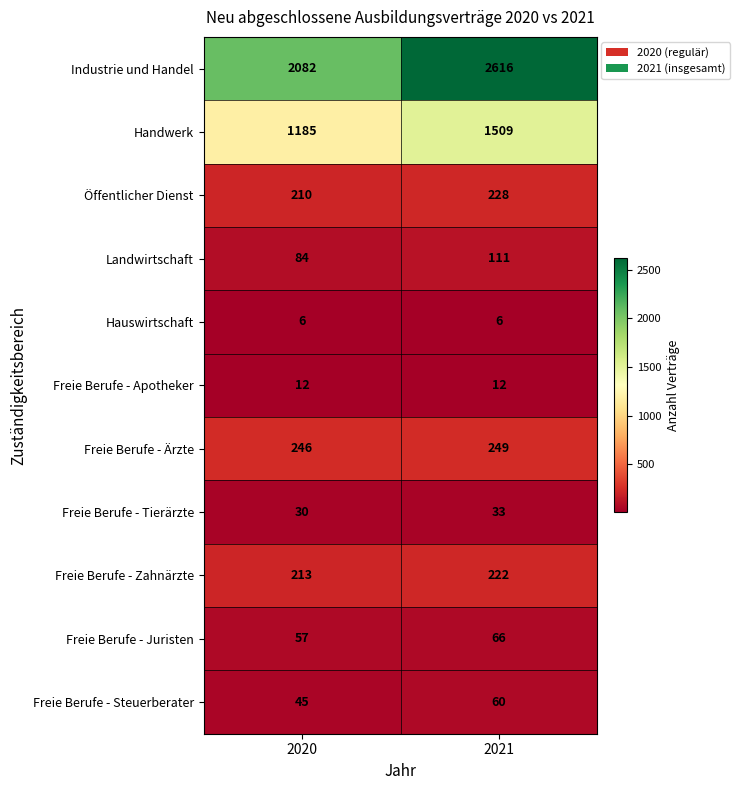

At 2020, list the series in order from smallest to largest.

Hauswirtschaft, Freie Berufe - Apotheker, Freie Berufe - Tierärzte, Freie Berufe - Steuerberater, Freie Berufe - Juristen, Landwirtschaft, Öffentlicher Dienst, Freie Berufe - Zahnärzte, Freie Berufe - Ärzte, Handwerk, Industrie und Handel